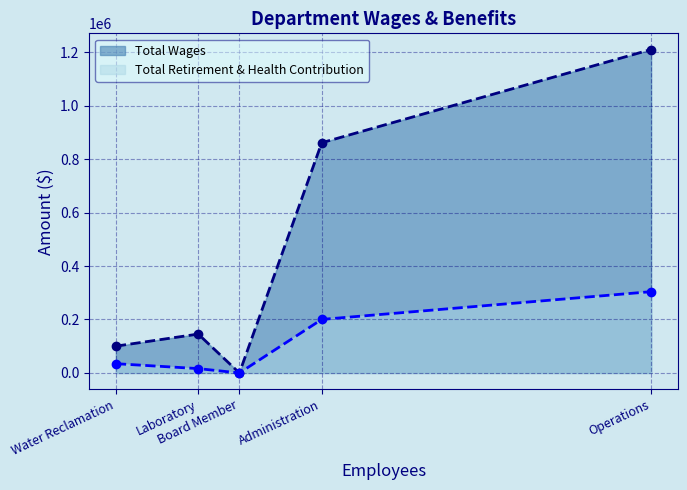

Rank the series by their average value, from lowest to highest.

Total Retirement & Health Contribution, Total Wages